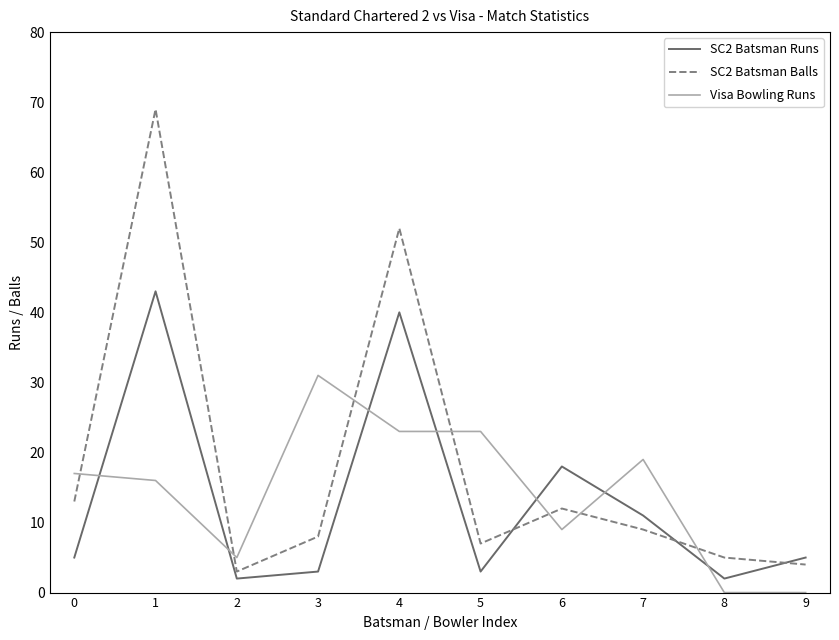

Where do Visa Bowling Runs and SC2 Batsman Runs first cross each other?

0 and 1